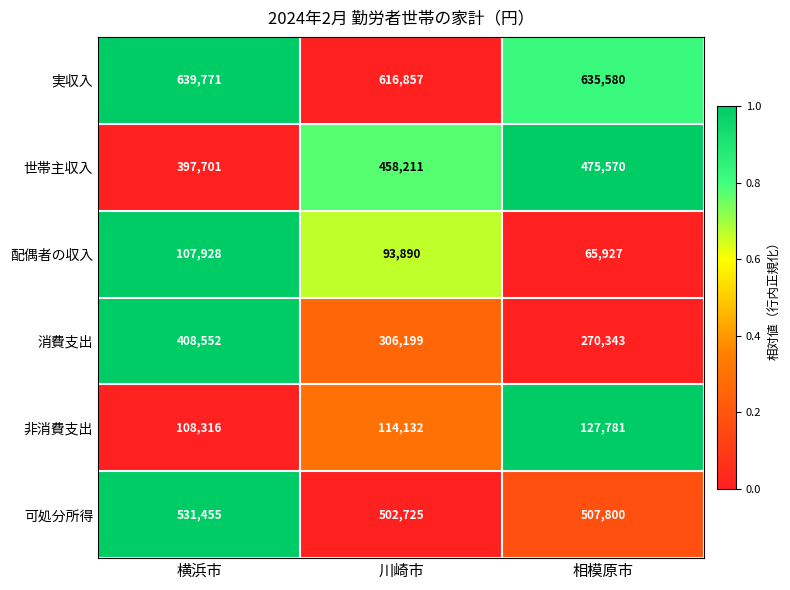

What is the difference between the maximum and minimum values in the 非消費支出 series?

19465